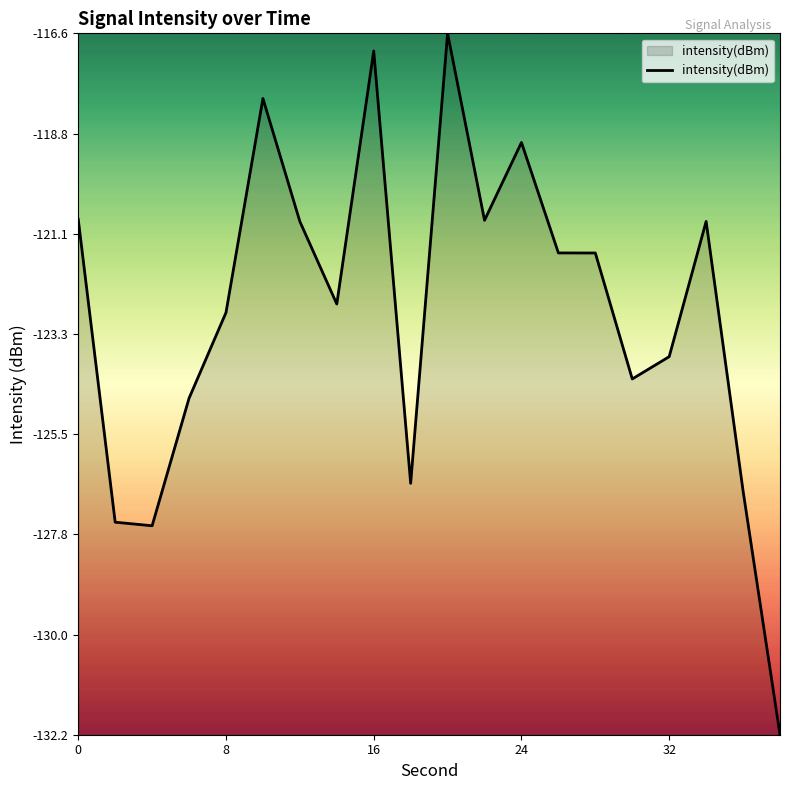

What is the greatest value displayed?

-116.6